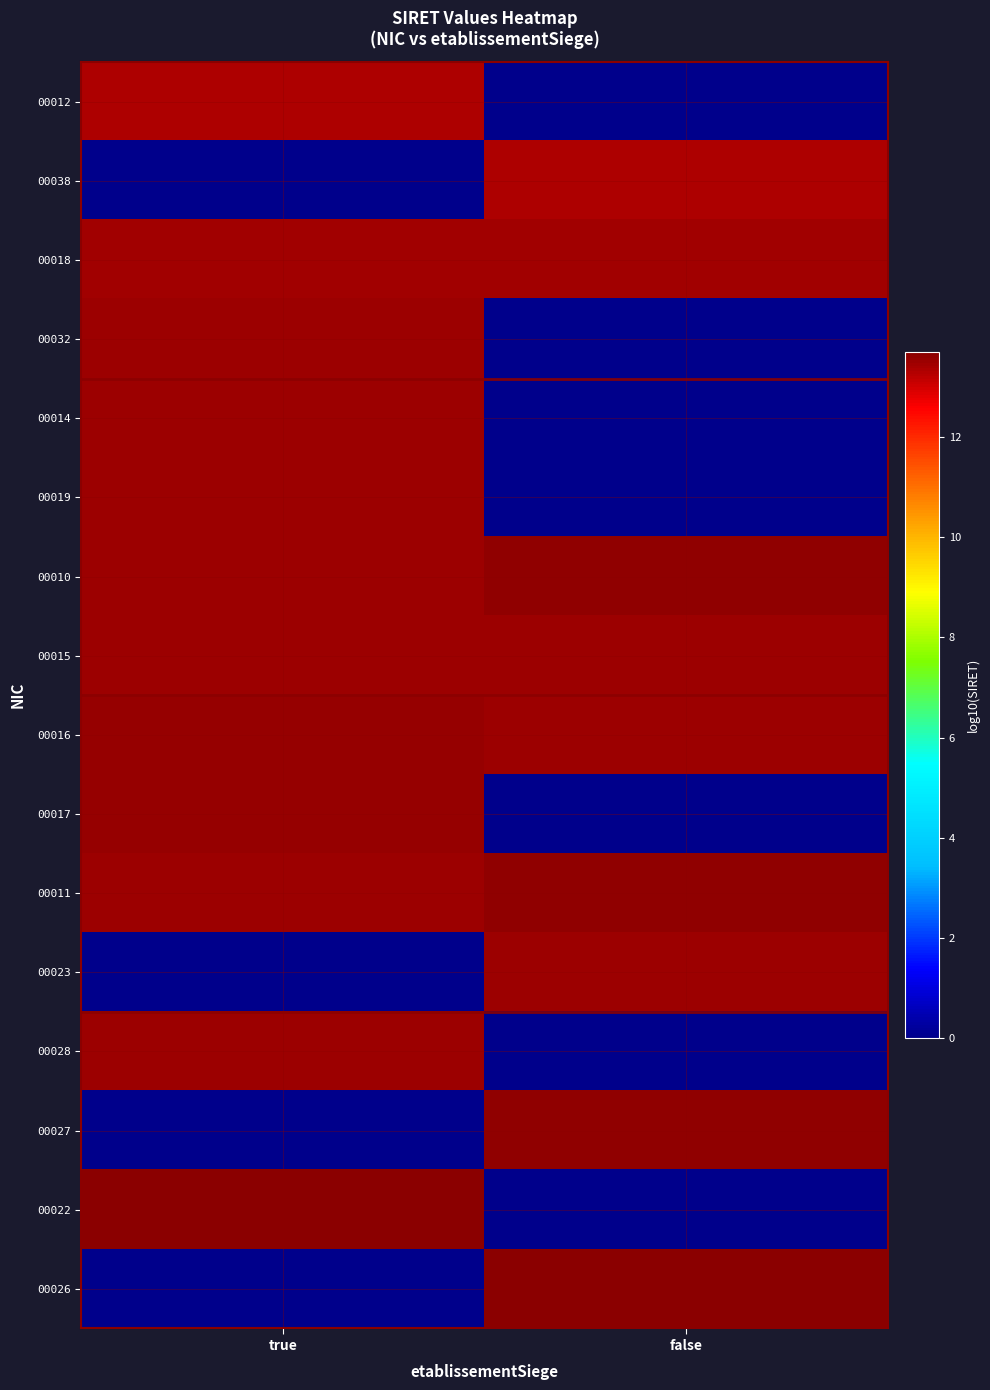

Reading left to right, what are all the values shown in this chart?

00012: true=13.3	false=0.0
00038: true=0.0	false=13.3
00018: true=13.4	false=13.5
00032: true=13.5	false=0.0
00014: true=13.5	false=0.0
00019: true=13.5	false=0.0
00010: true=13.5	false=13.6
00015: true=13.5	false=13.5
00016: true=13.5	false=13.5
00017: true=13.5	false=0.0
00011: true=13.5	false=13.6
00023: true=0.0	false=13.5
00028: true=13.5	false=0.0
00027: true=0.0	false=13.6
00022: true=13.7	false=0.0
00026: true=0.0	false=13.7